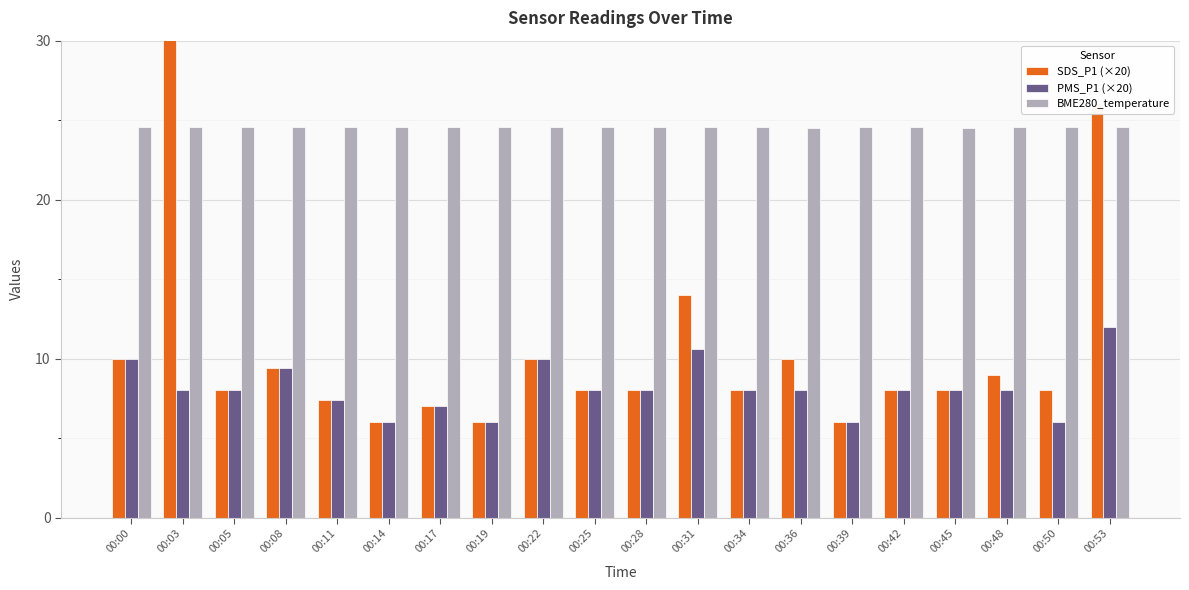

What are all the series names shown in the legend?

SDS_P1 (×20), PMS_P1 (×20), BME280_temperature